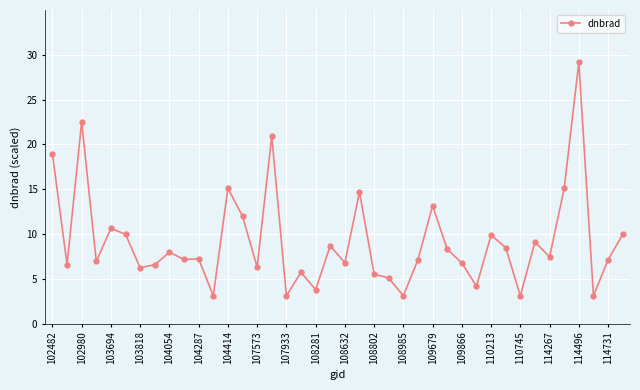

True or false: there are more than 0 points higher than both neighbors.

True